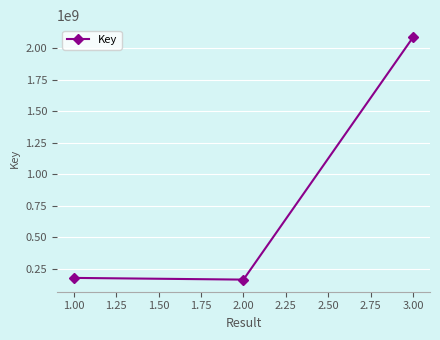

Where is the data nearest to the value 1126364368?

1.00